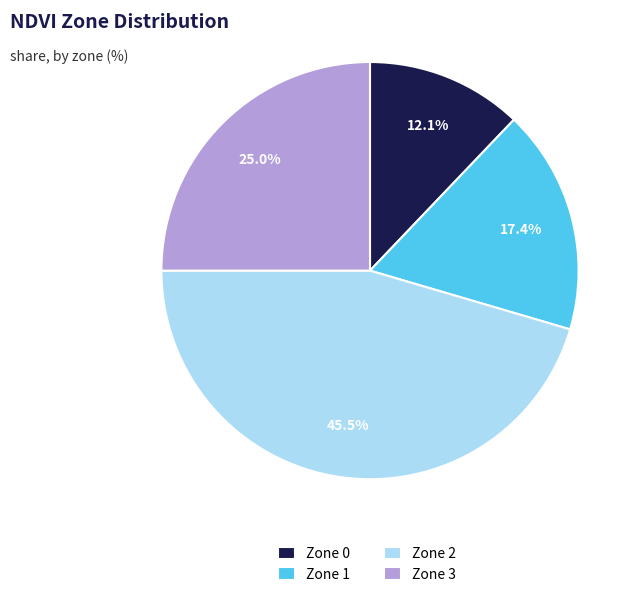

Which slice is the smallest?

Zone 0